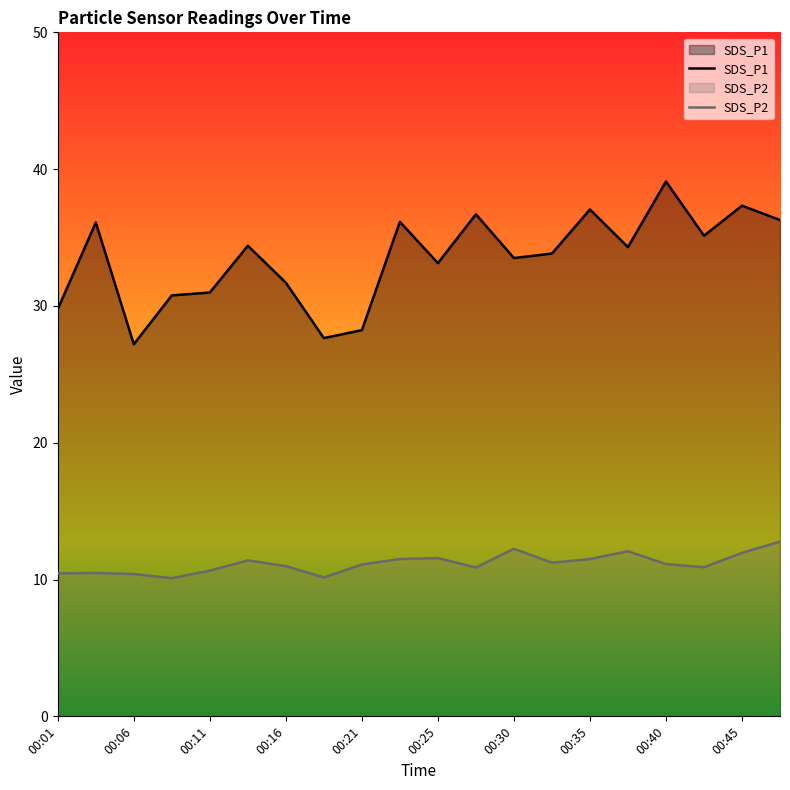

Does the chart have visible grid lines?

No